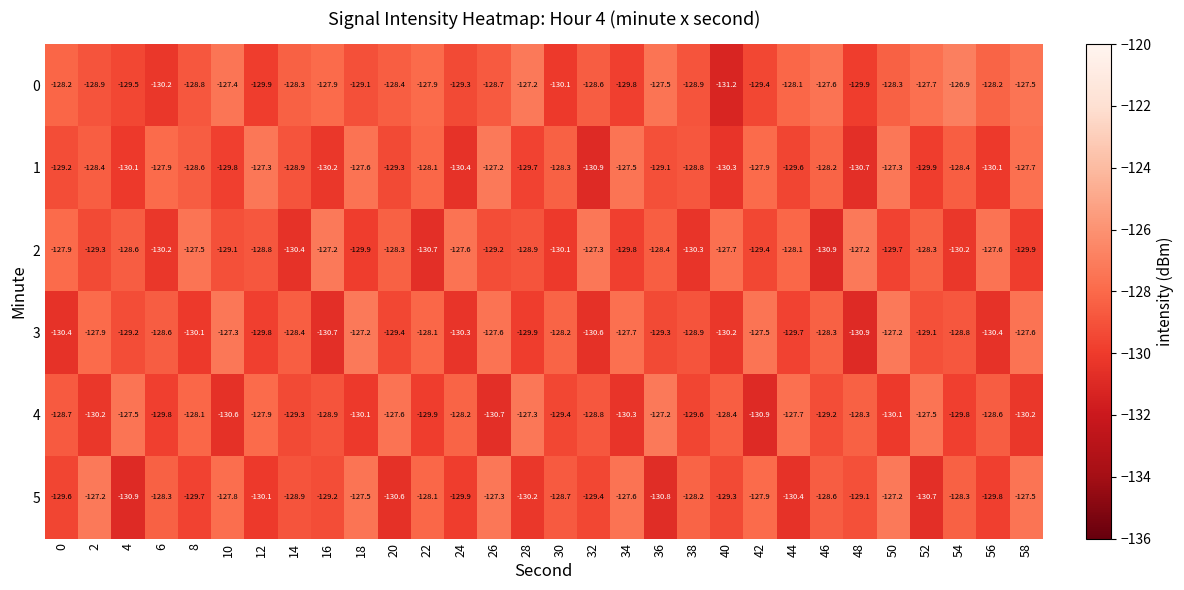

What is the difference between the maximum and minimum values in the 0 series?

4.3